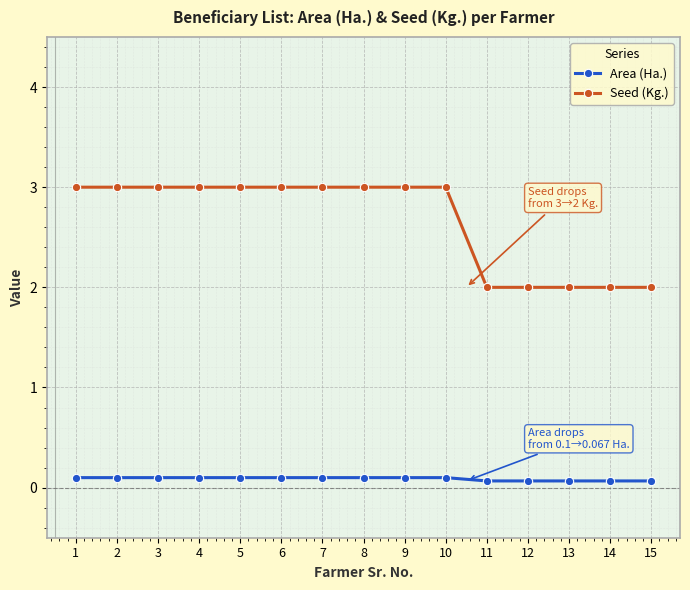

What is the maximum value for Seed (Kg.)?

3.0